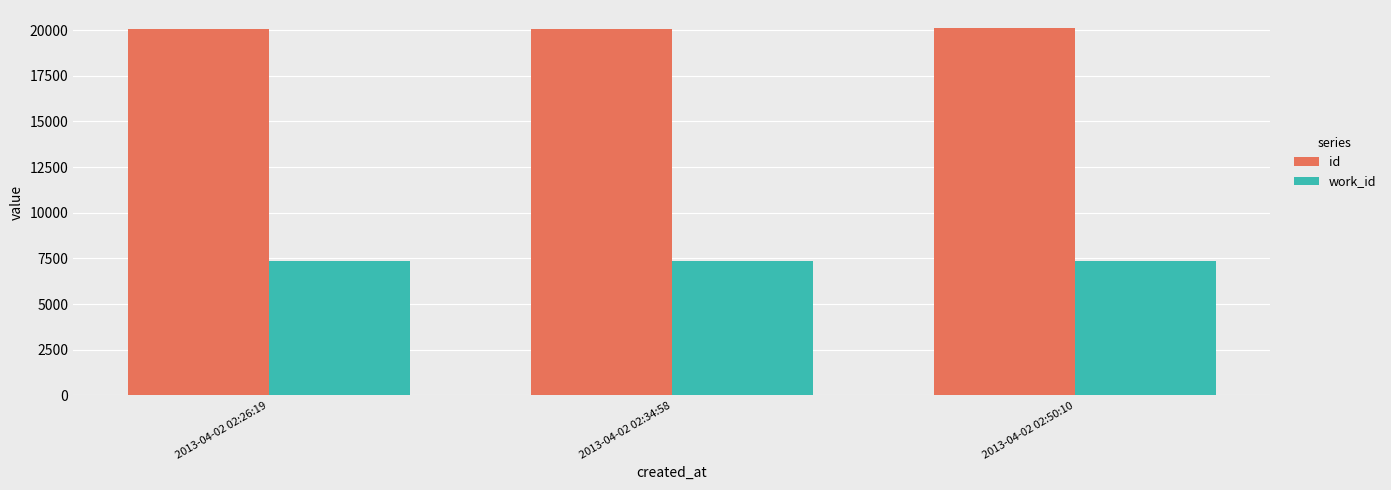

What position from the right is 2013-04-02 02:26:19?

3